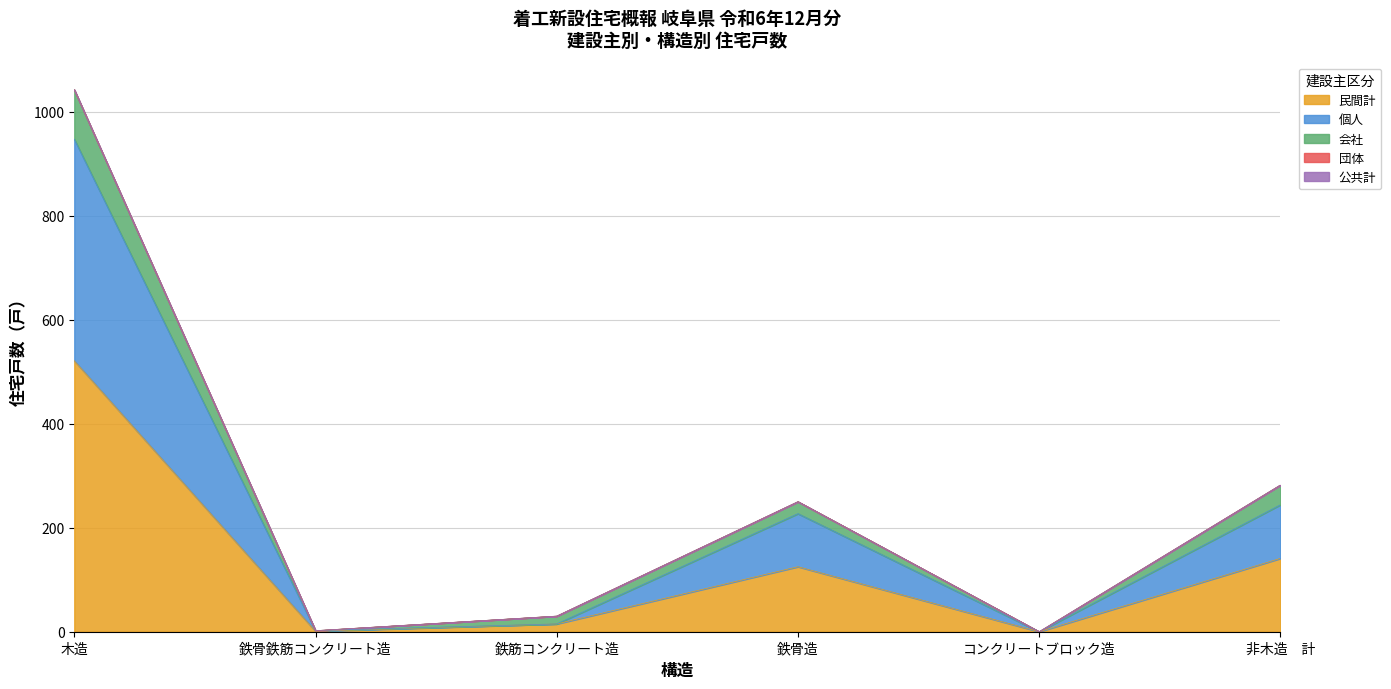

Where is the first local minimum for 個人?

鉄骨鉄筋コンクリート造